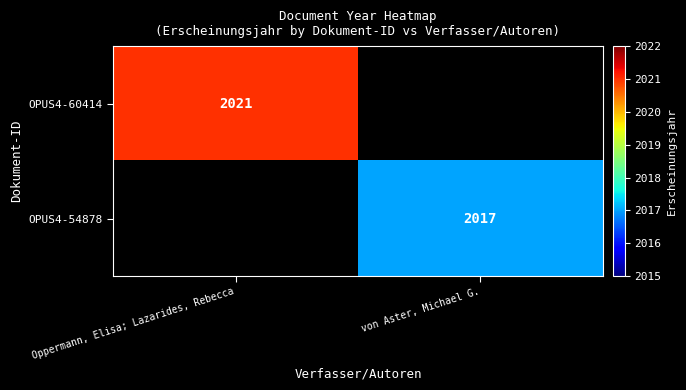

How many distinct data groups are displayed?

2